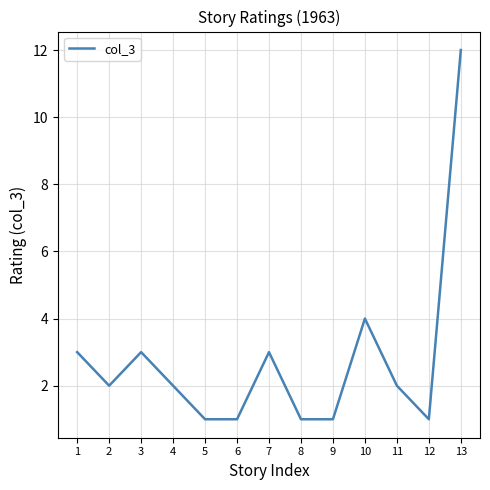

Reading left to right, extract all data points from this chart.

3	2	3	2	1	1	3	1	1	4	2	1	12